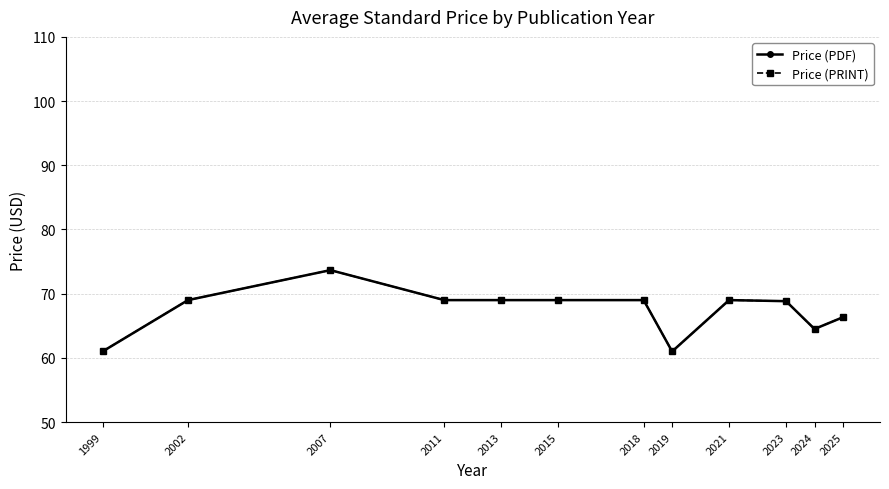

True or false: Price (PDF) has more than 1 interior local peaks.

True